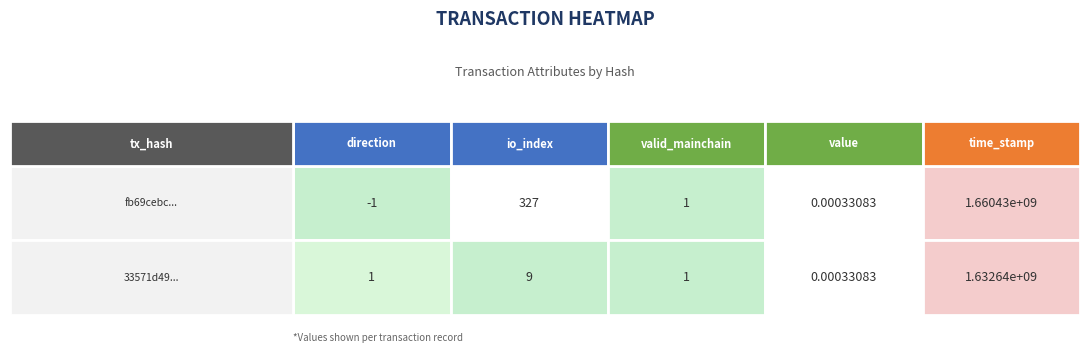

At how many categories does at least one series exceed 143002866?

1